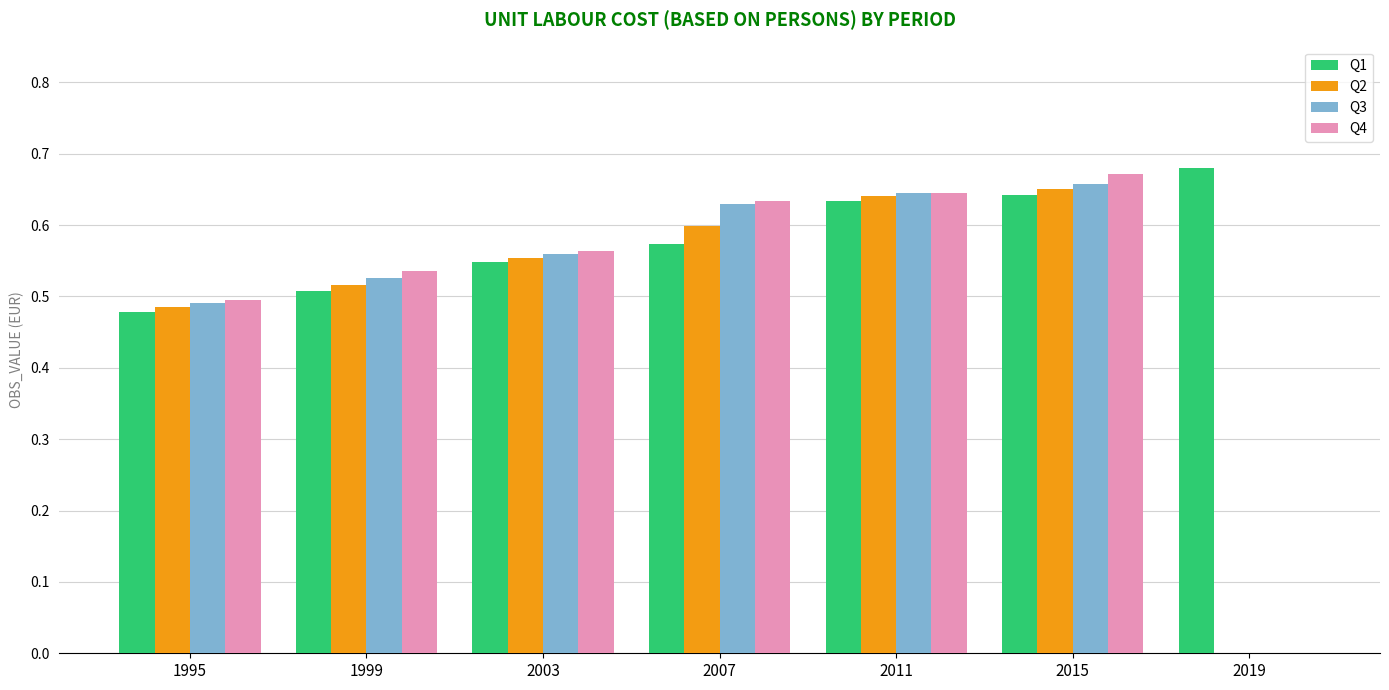

Which series has the largest range (max minus min)?

Q4